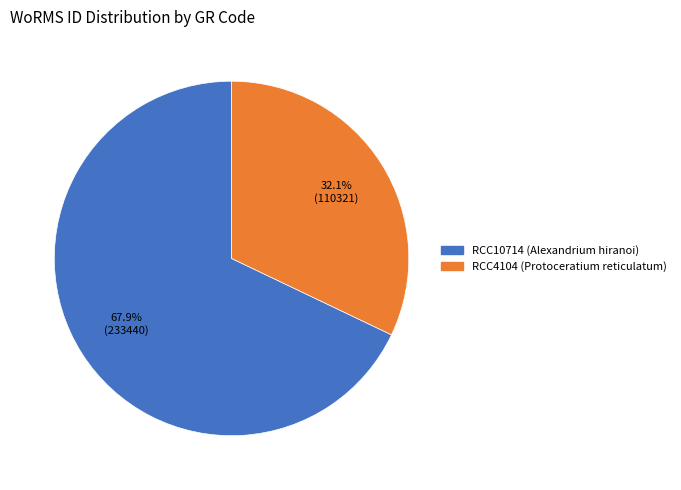

Do RCC10714 (Alexandrium hiranoi) and RCC4104 (Protoceratium reticulatum) together represent more than half of the pie?

Yes